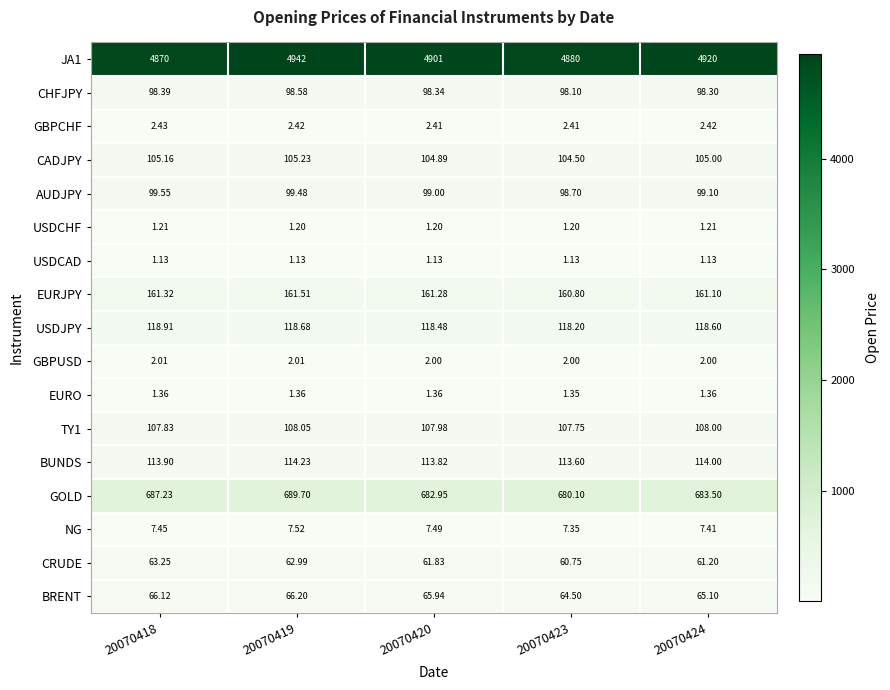

Is the value of USDJPY at 20070419 greater than the value of USDCAD at 20070418?

Yes